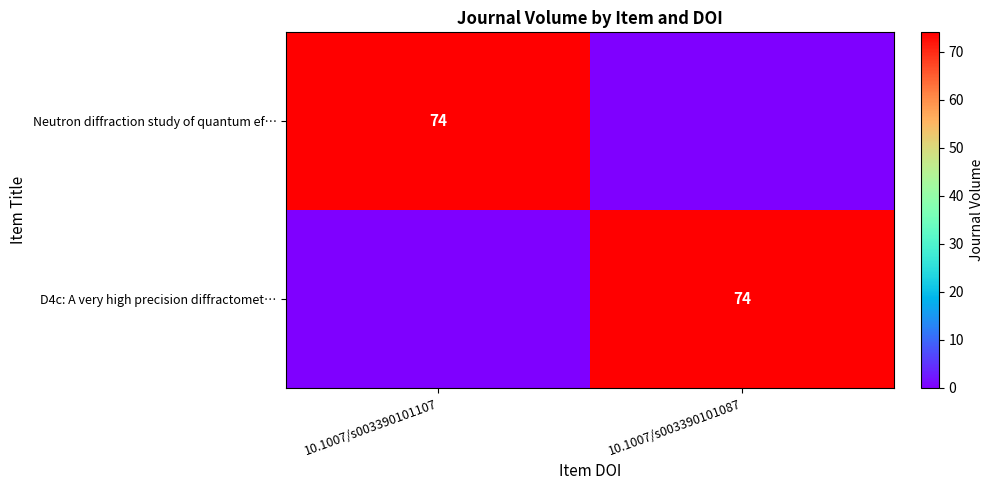

The Neutron diffraction study of quantum ef… series shows 44 at 10.1007/s003390101107. True or false?

False